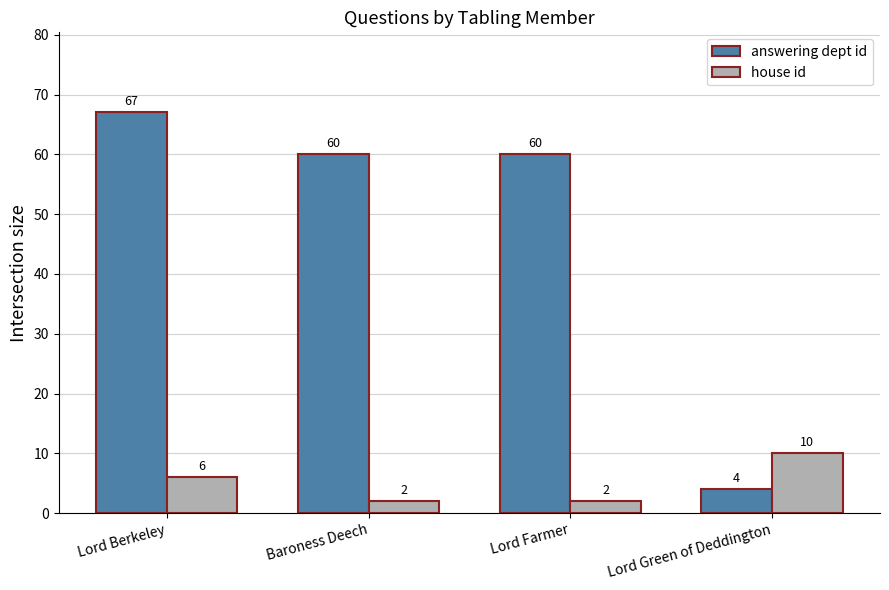

At which category is the sum across all series the highest?

Lord Berkeley